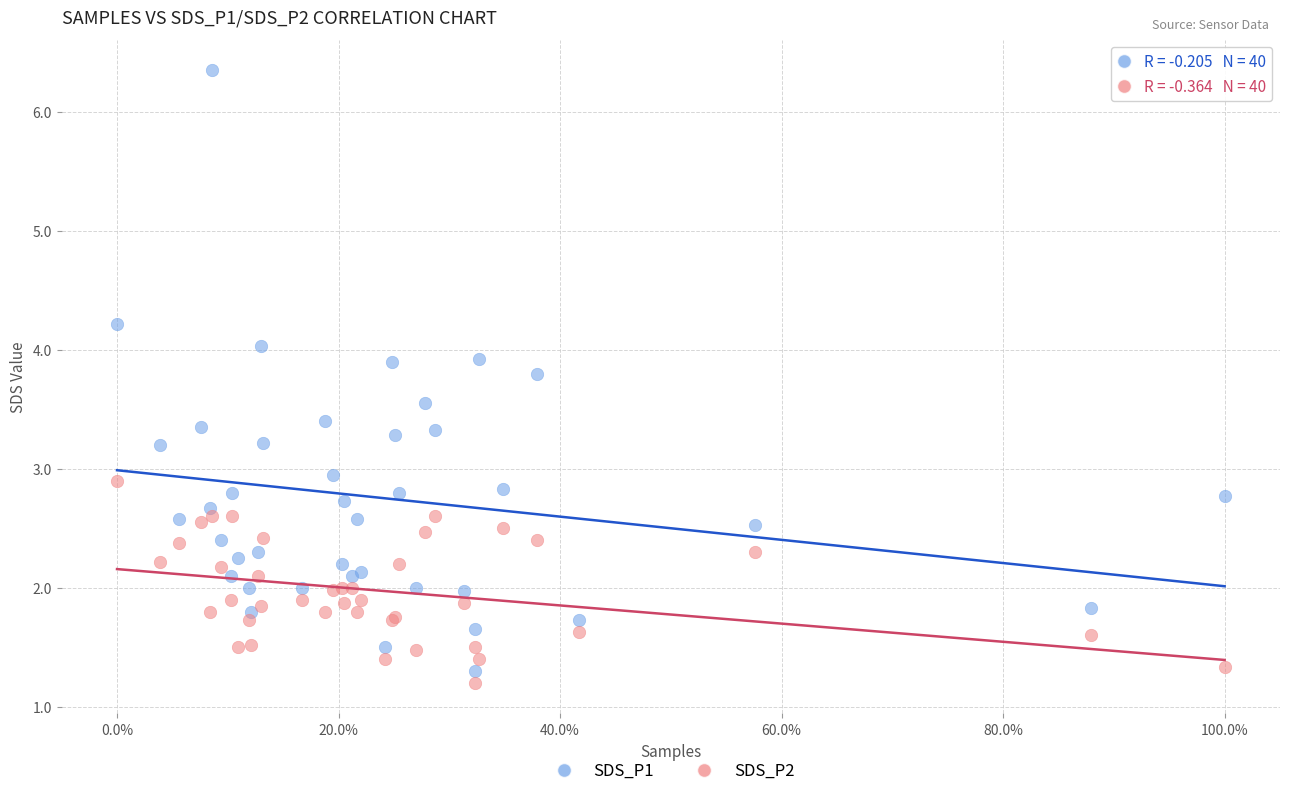

What are all the series names shown in the legend?

SDS_P1, SDS_P2